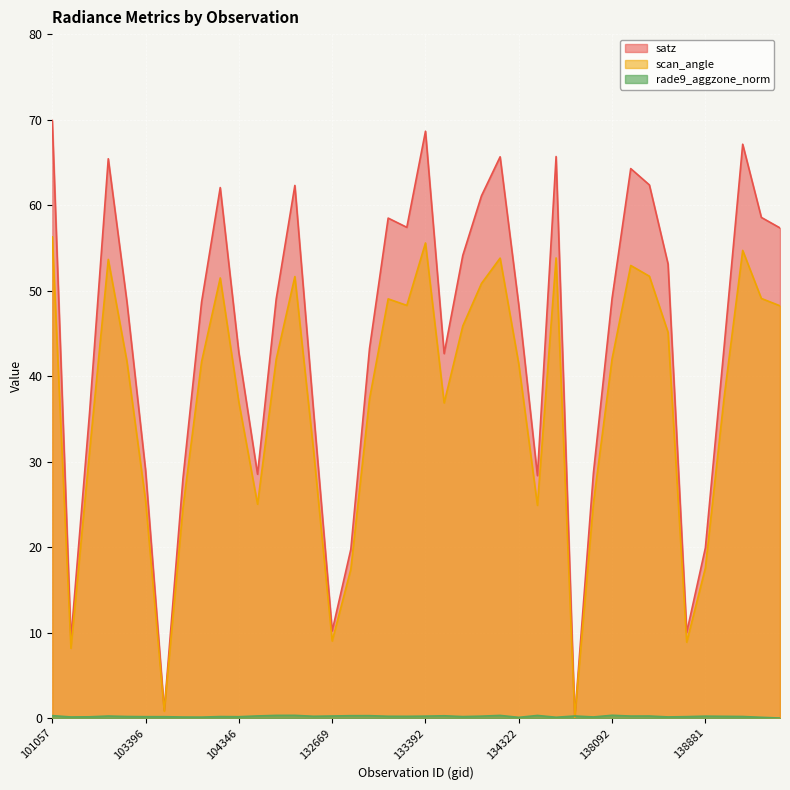

How many intersections are there between rade9_aggzone_norm and satz?

2